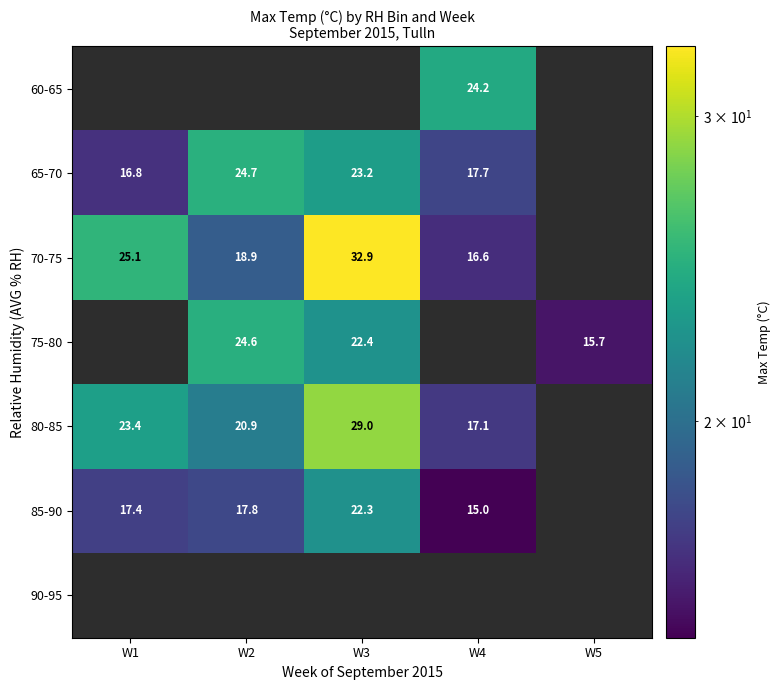

What is the difference between the 85-90 values at W1 and W2?

0.4